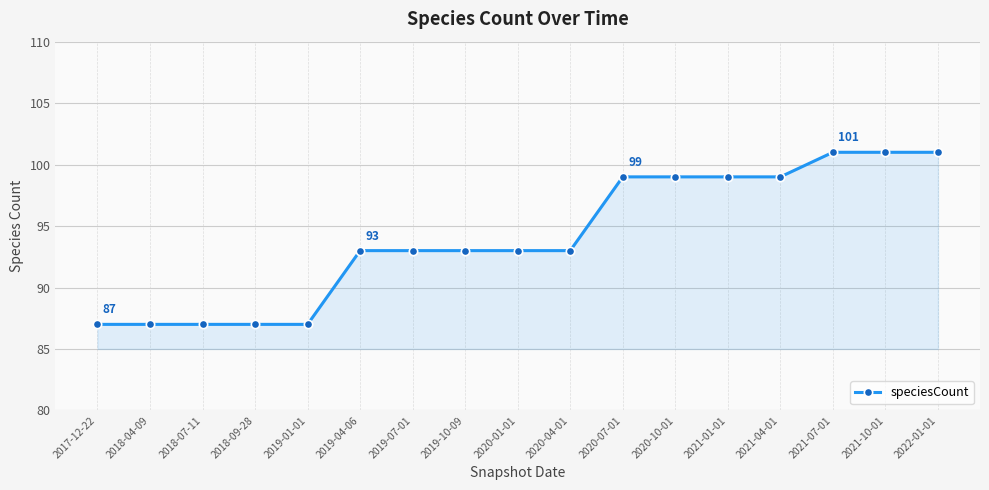

Read the value at 2018-09-28, to the nearest 5.

85